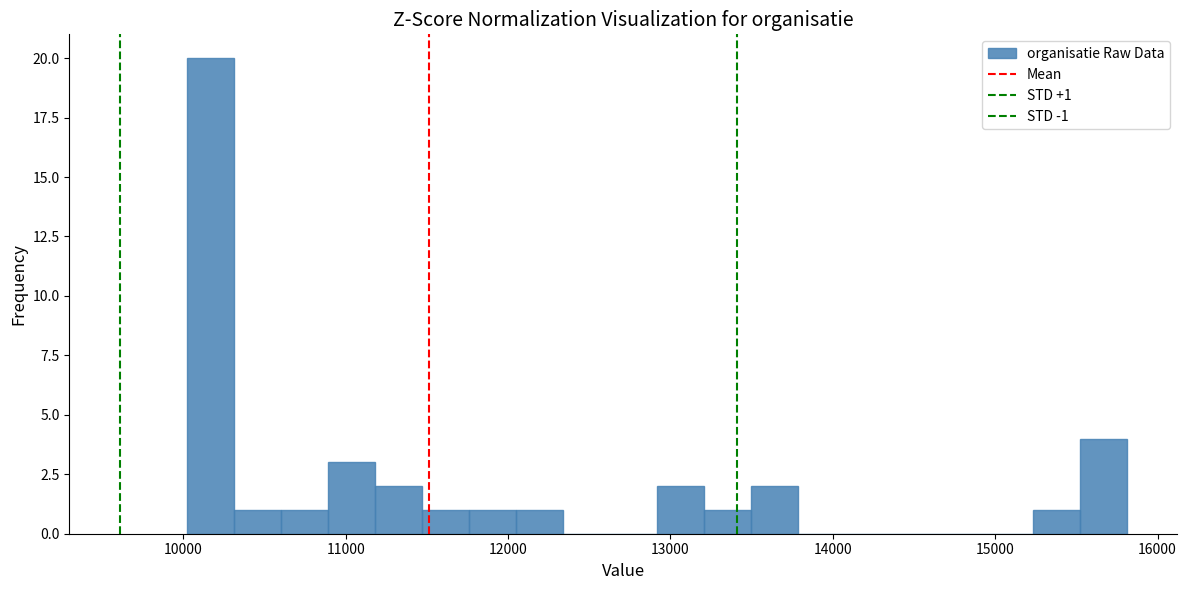

Read against the x-axis, roughly where is the centre of the tallest bar?

10200